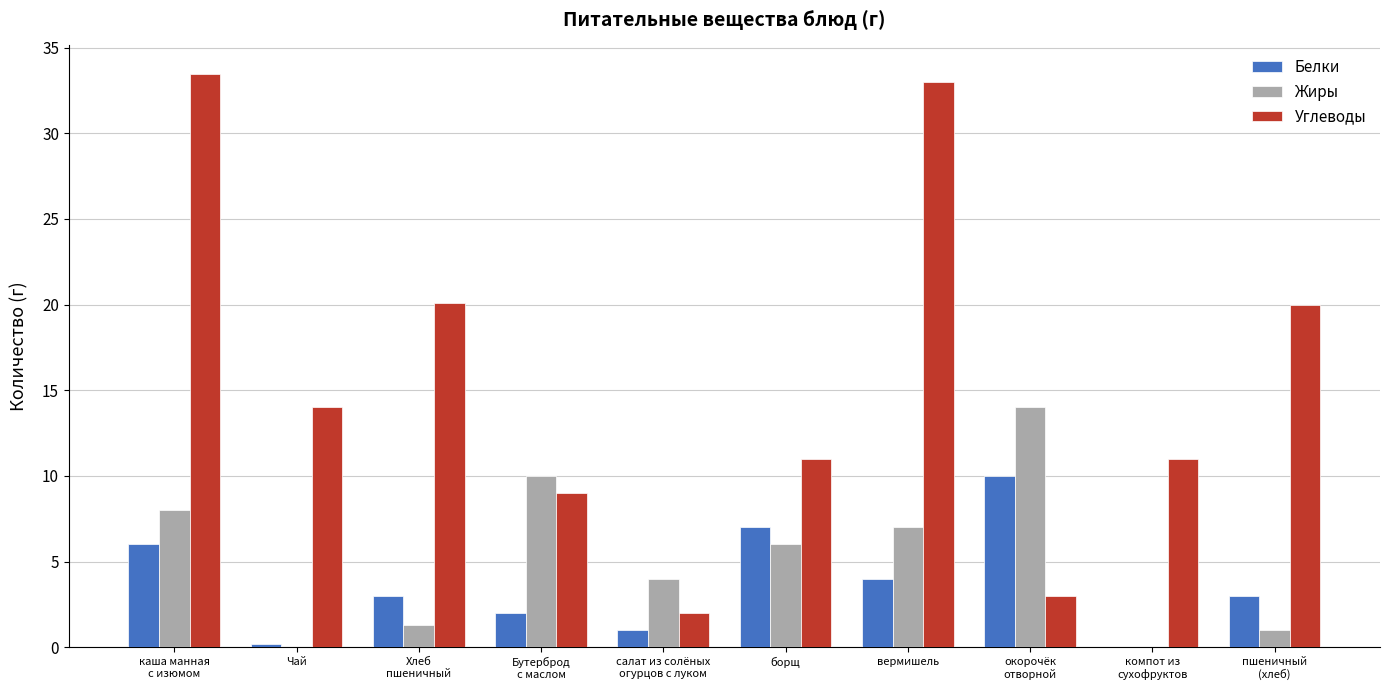

How many groups of bars are there?

10